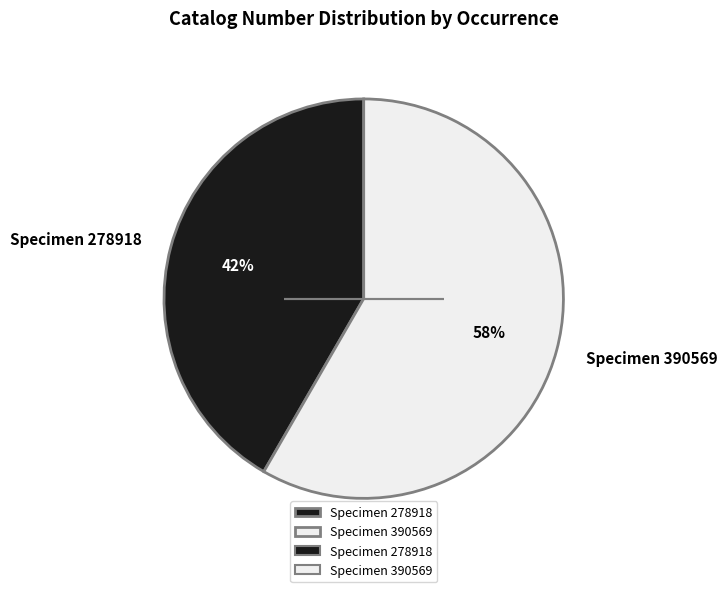

Do Specimen 390569 and Specimen 278918 together represent more than half of the pie?

Yes